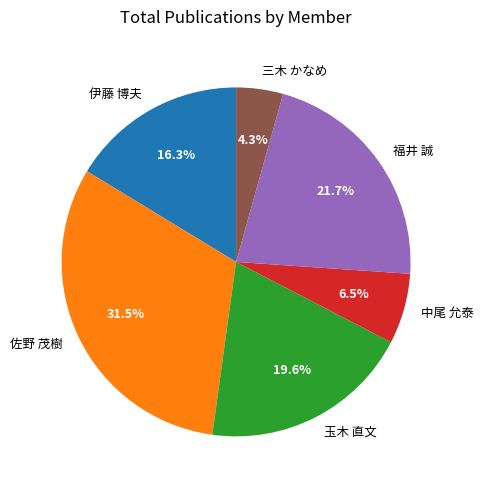

Which has a higher value, 三木 かなめ or 福井 誠?

福井 誠